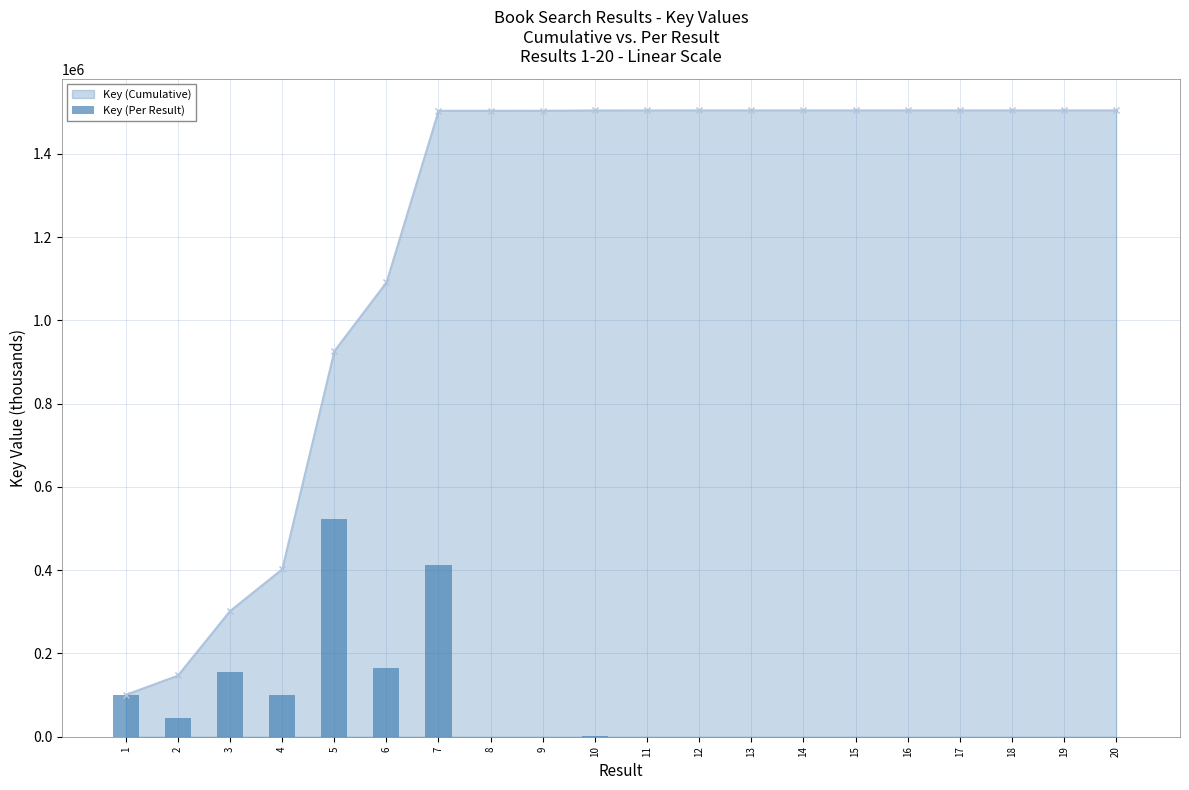

What is the sum of all values?

1504636.3